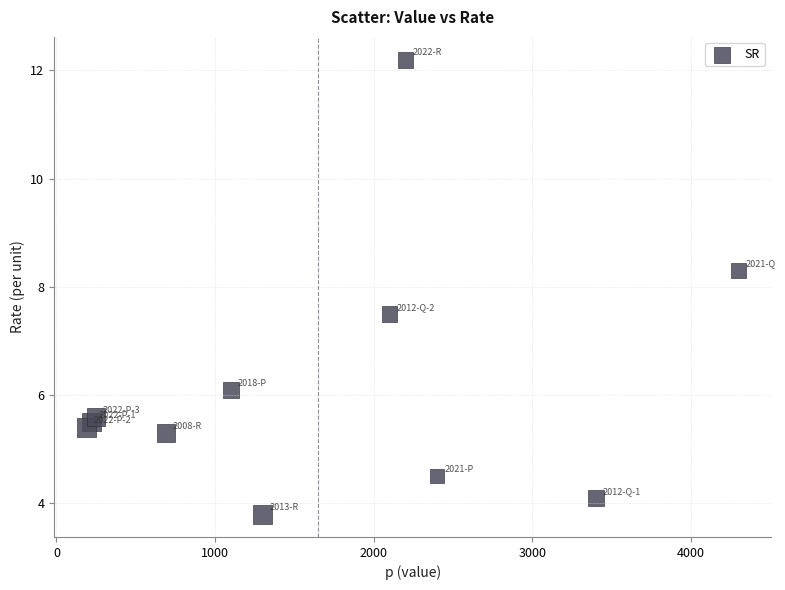

What is the range of X values (max minus min)?

4110.0